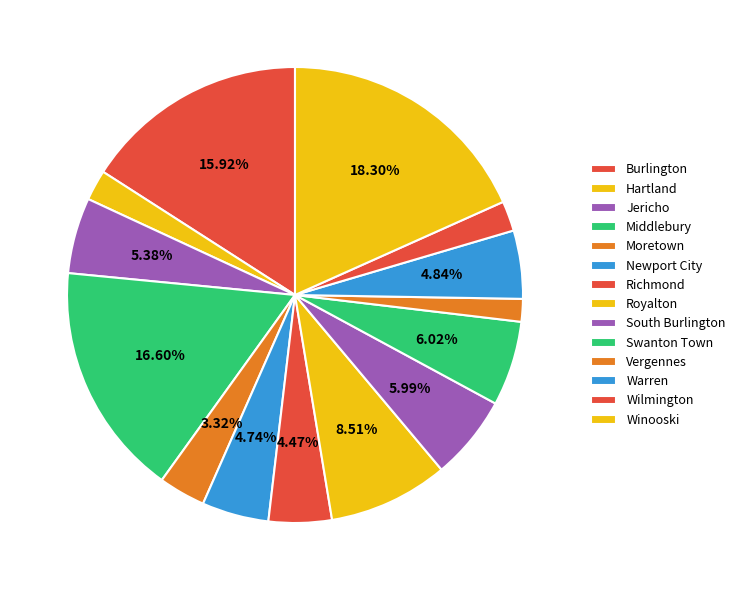

Count the number of slices in the pie.

14